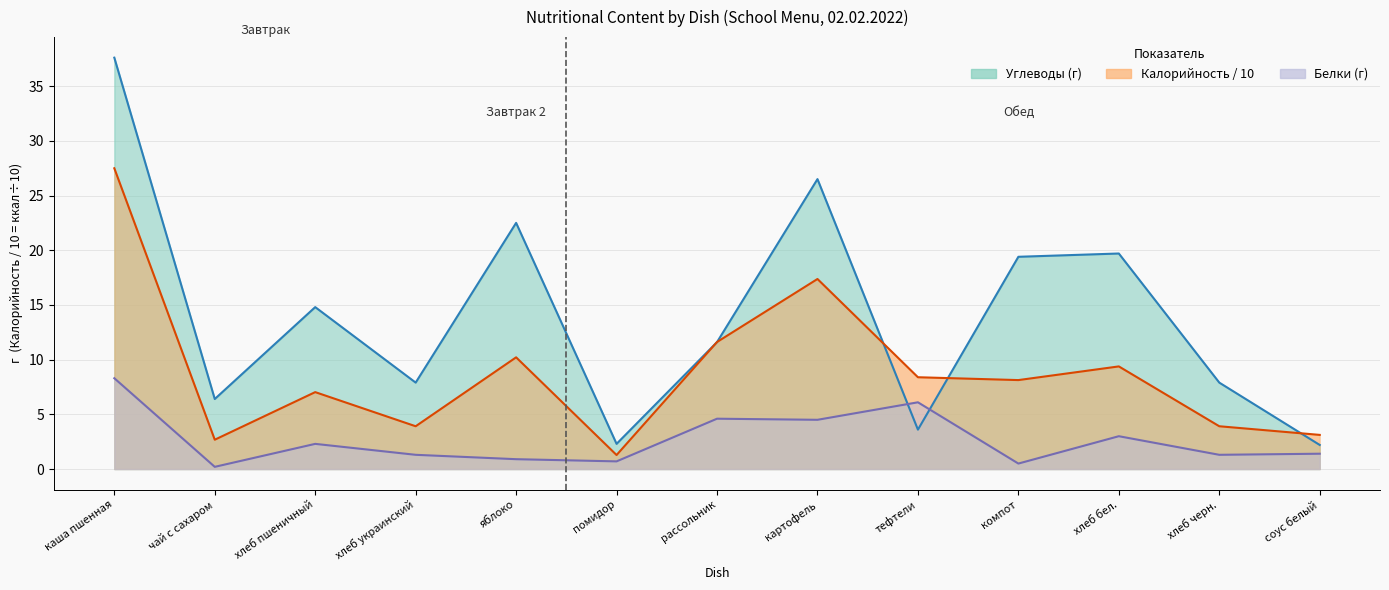

Which series has the largest range (max minus min)?

Углеводы